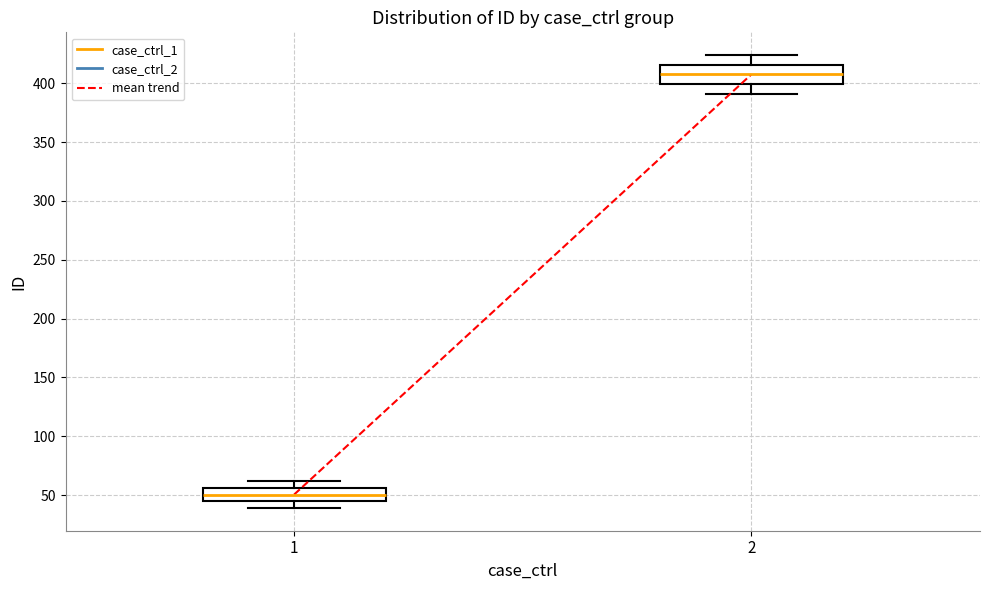

Comparing the boxes themselves (not the whiskers), which one is the tallest?

2